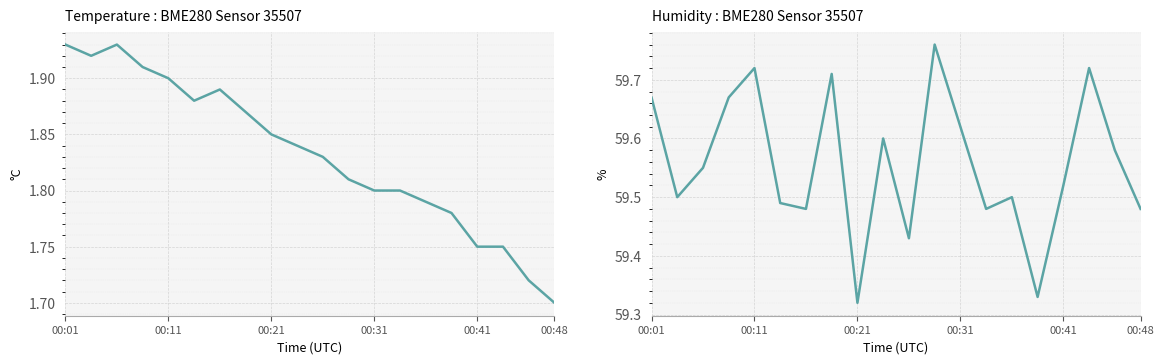

What is the lowest value of the temperature series?

1.7